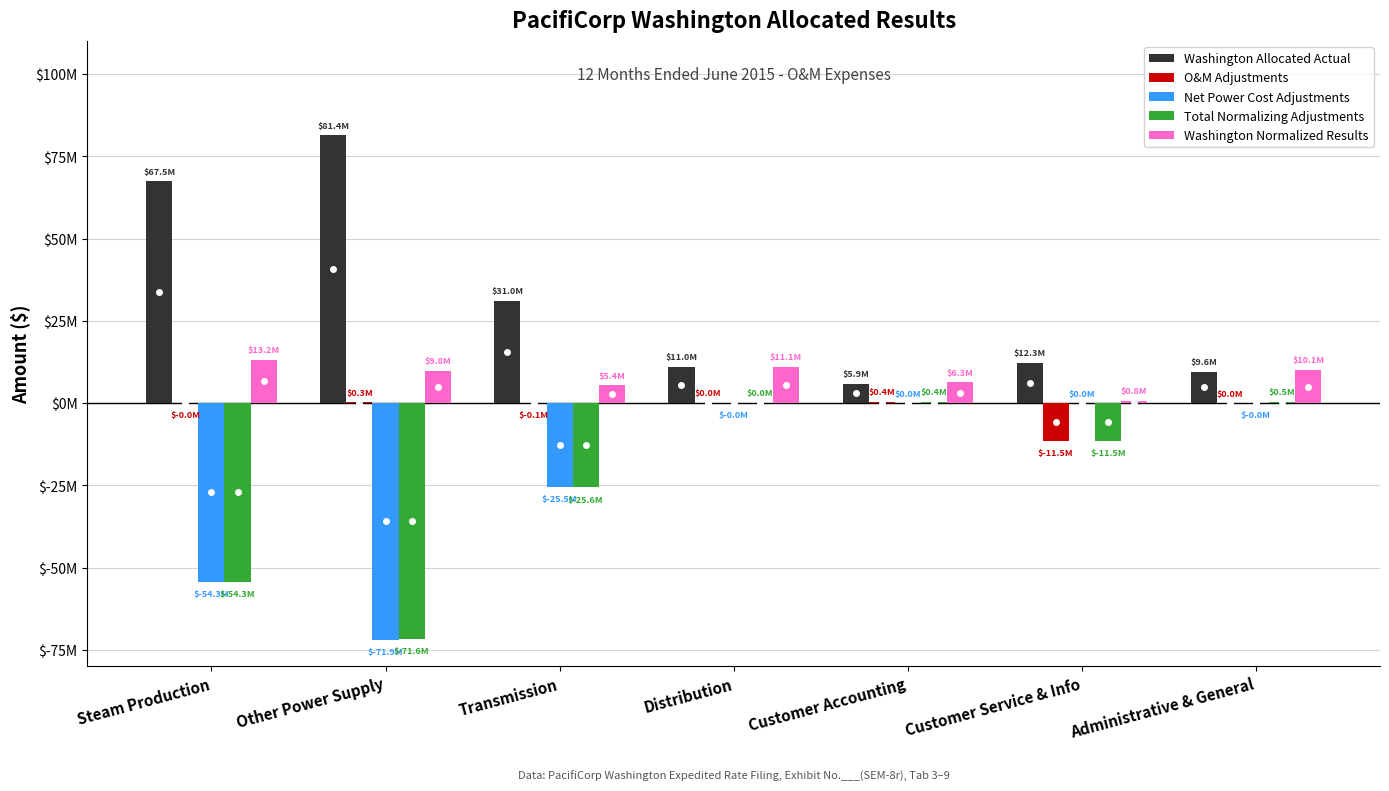

What is the difference between the second highest and second lowest values in the Total Normalizing Adjustments series?

54686836.7